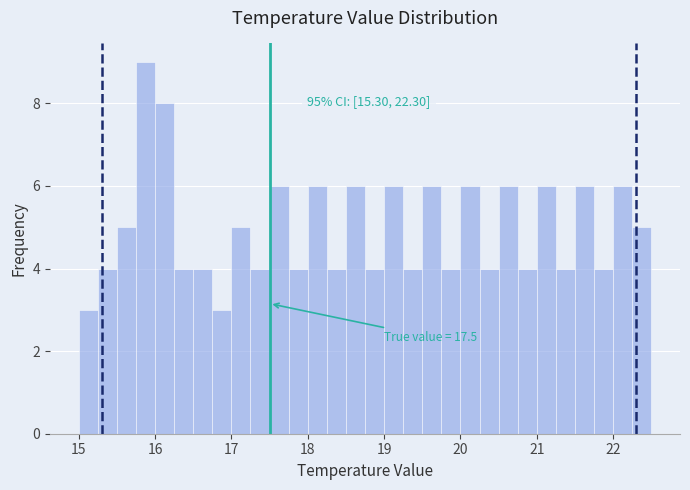

Around what value on the x-axis is the tallest bar? Give the approximate position of its centre, as read against the axis.

15.9